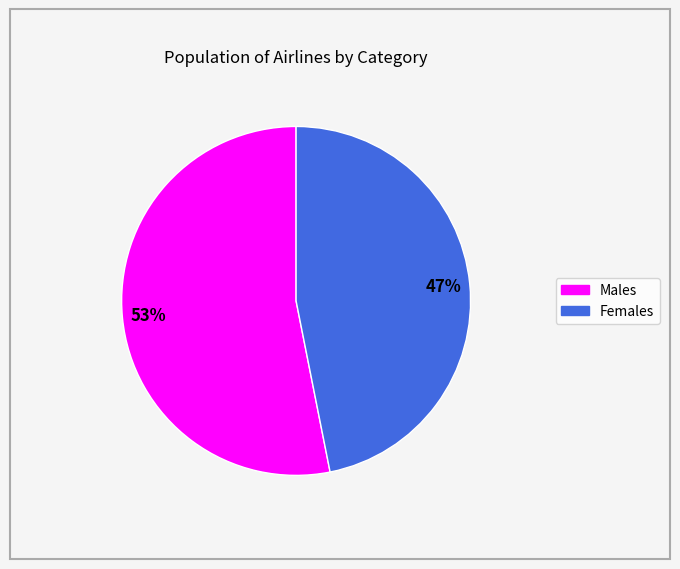

Is there a majority slice in this chart?

Yes